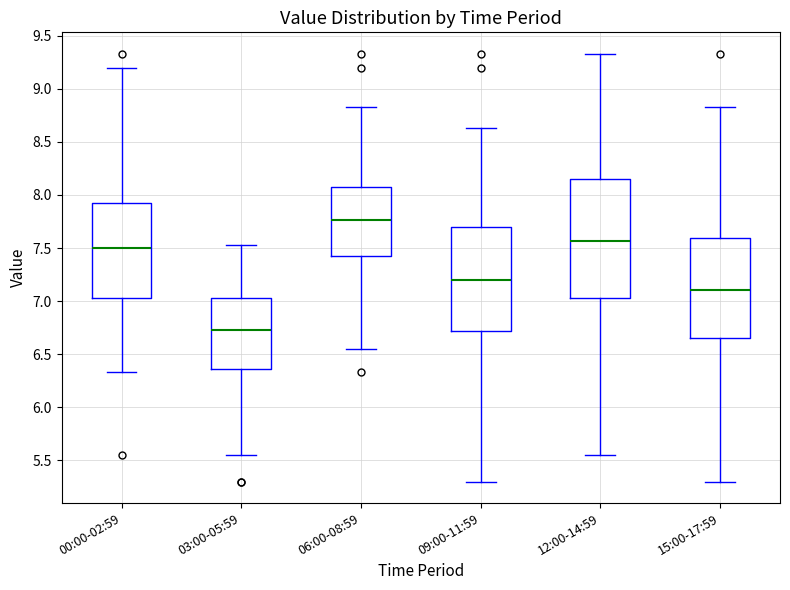

Which box's median line is the highest?

06:00-08:59